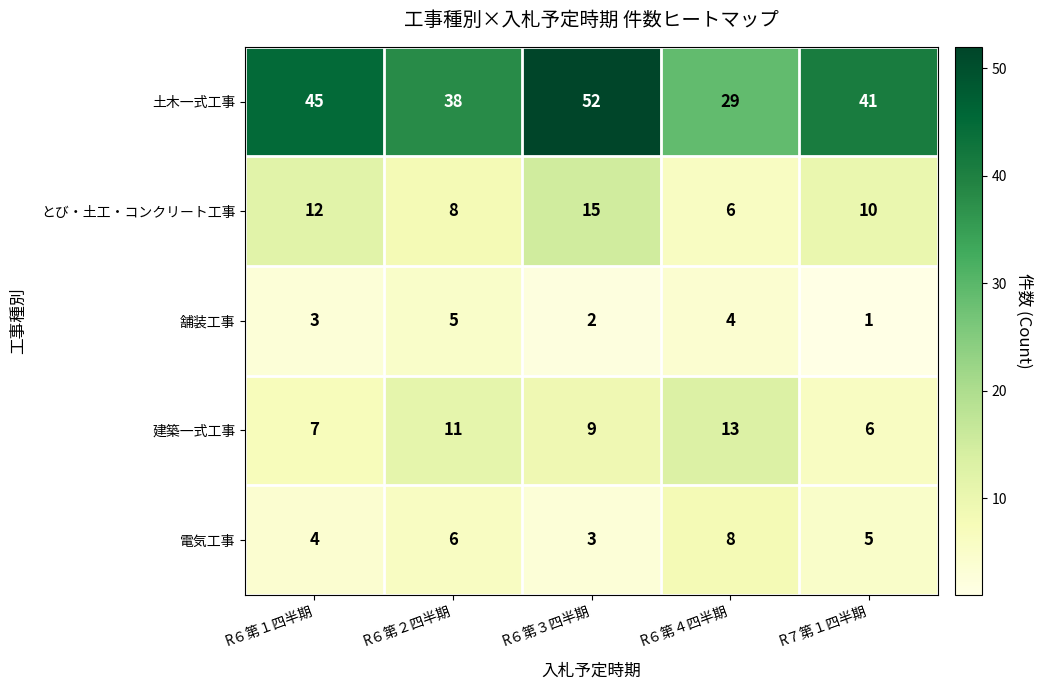

Reading right to left, list all the values displayed in this chart.

土木一式工事: R７第１四半期=41	R６第４四半期=29	R６第３四半期=52	R６第２四半期=38	R６第１四半期=45
とび・土工・コンクリート工事: R７第１四半期=10	R６第４四半期=6	R６第３四半期=15	R６第２四半期=8	R６第１四半期=12
舗装工事: R７第１四半期=1	R６第４四半期=4	R６第３四半期=2	R６第２四半期=5	R６第１四半期=3
建築一式工事: R７第１四半期=6	R６第４四半期=13	R６第３四半期=9	R６第２四半期=11	R６第１四半期=7
電気工事: R７第１四半期=5	R６第４四半期=8	R６第３四半期=3	R６第２四半期=6	R６第１四半期=4